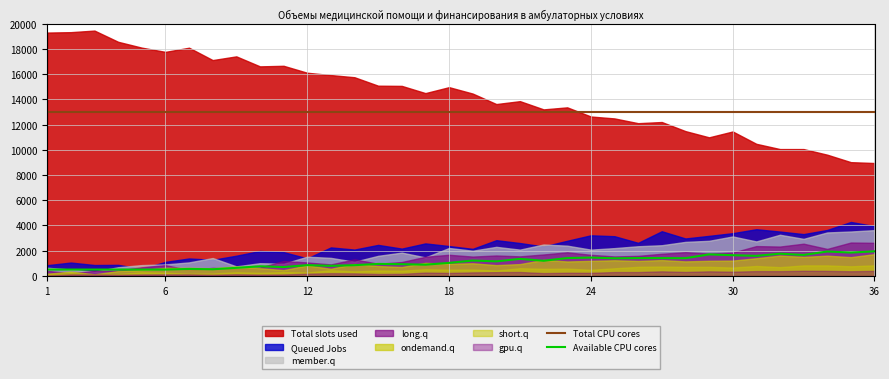

How many lines are shown in the chart?

2